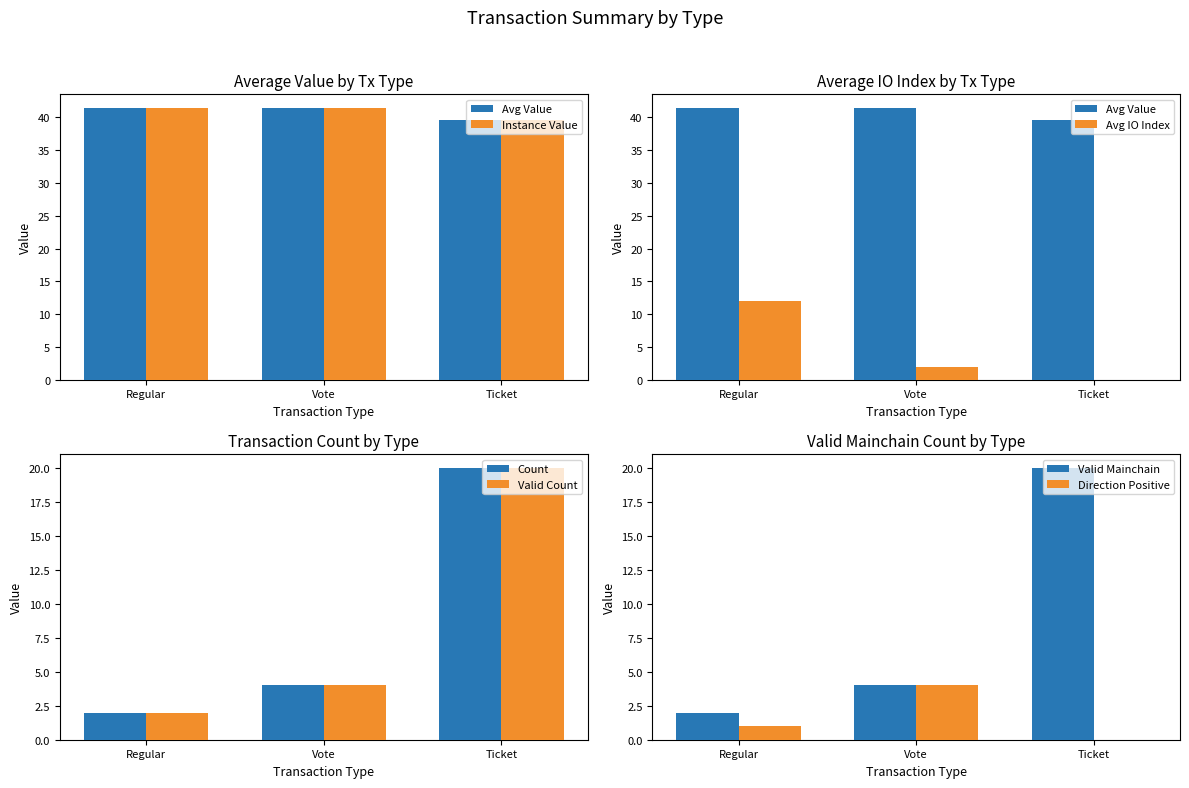

Is it true that avg_io_index equals 2.0 at Vote?

True